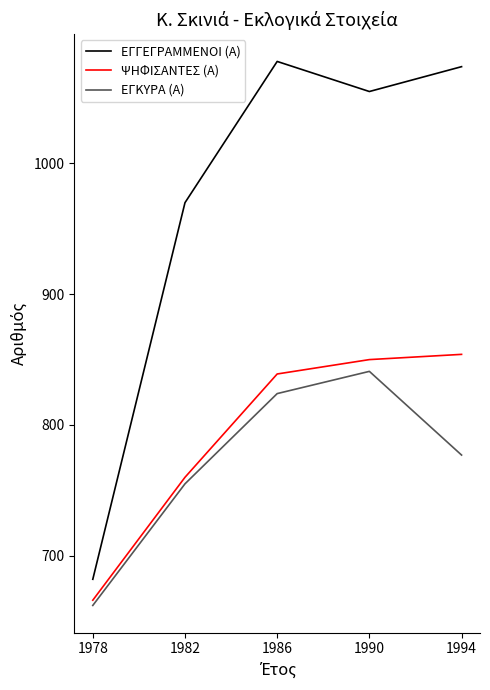

The ΨΗΦΙΣΑΝΤΕΣ (Α) series shows 1419 at 1986. True or false?

False